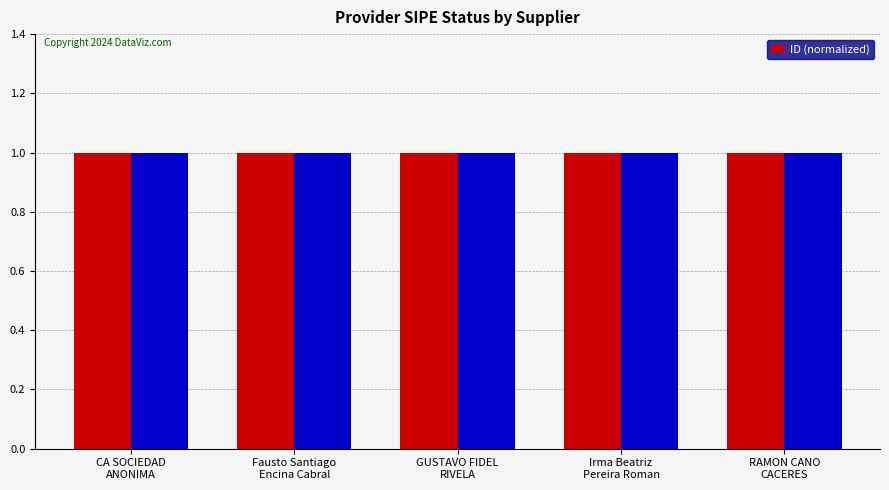

Reading right to left, transcribe all the data shown in this chart.

1.0	1.0	1.0	1.0	1.0